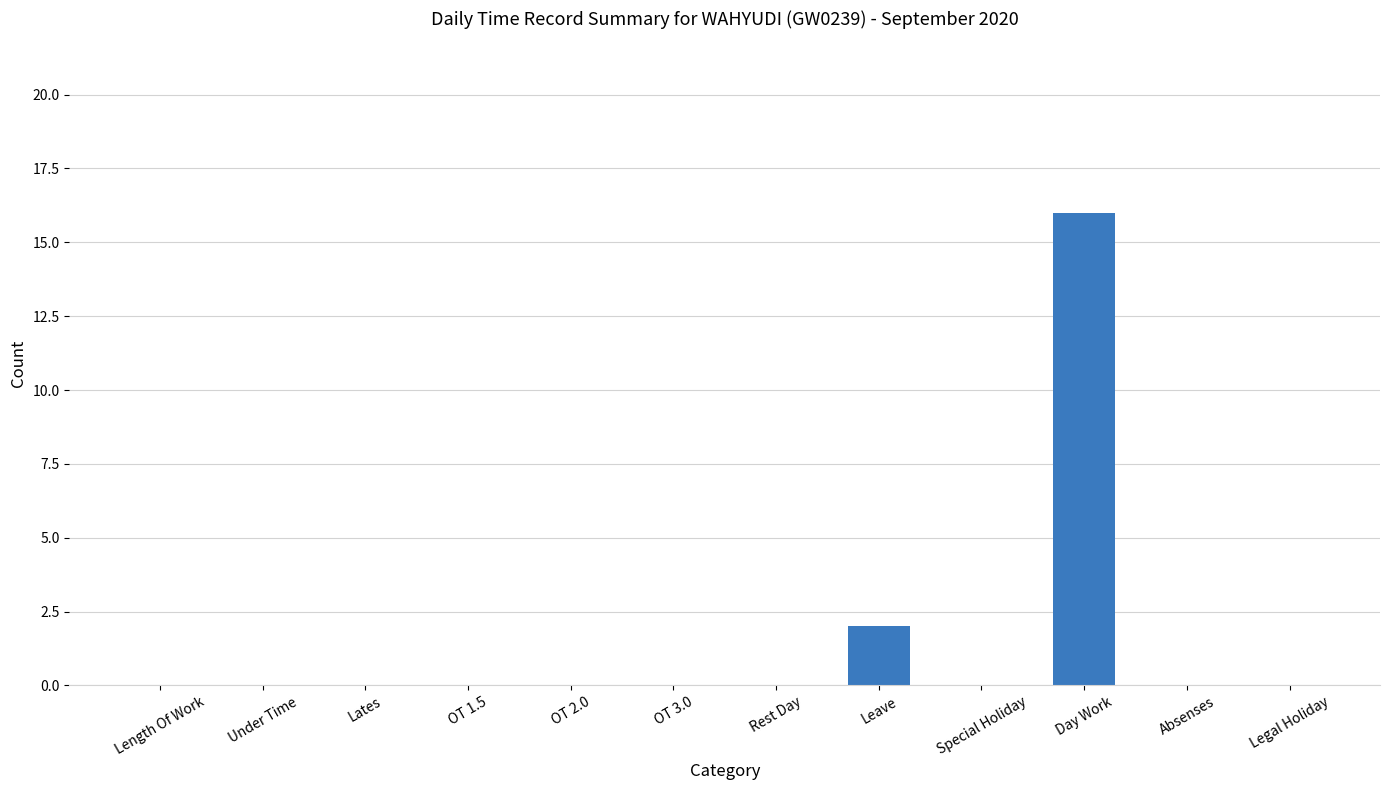

Reading left to right, transcribe all the data shown in this chart.

Length Of Work=0	Under Time=0	Lates=0	OT 1.5=0	OT 2.0=0	OT 3.0=0	Rest Day=0	Leave=2	Special Holiday=0	Day Work=16	Absenses=0	Legal Holiday=0